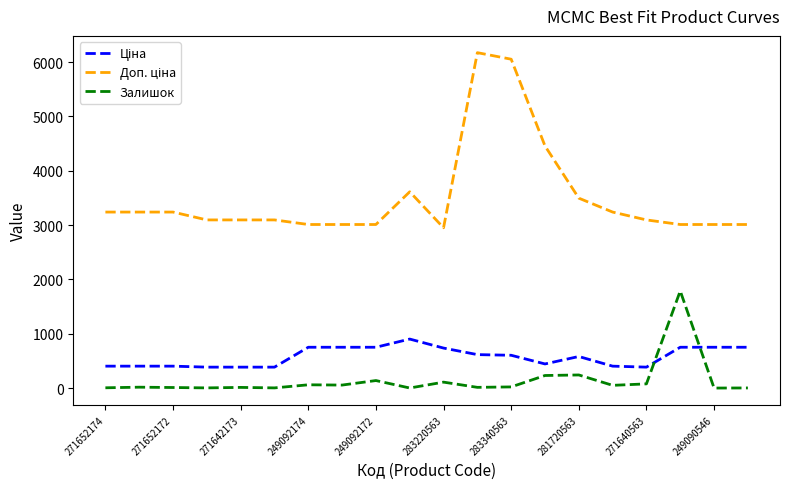

What is the difference between the maximum and minimum values in the Залишок series?

1787.0